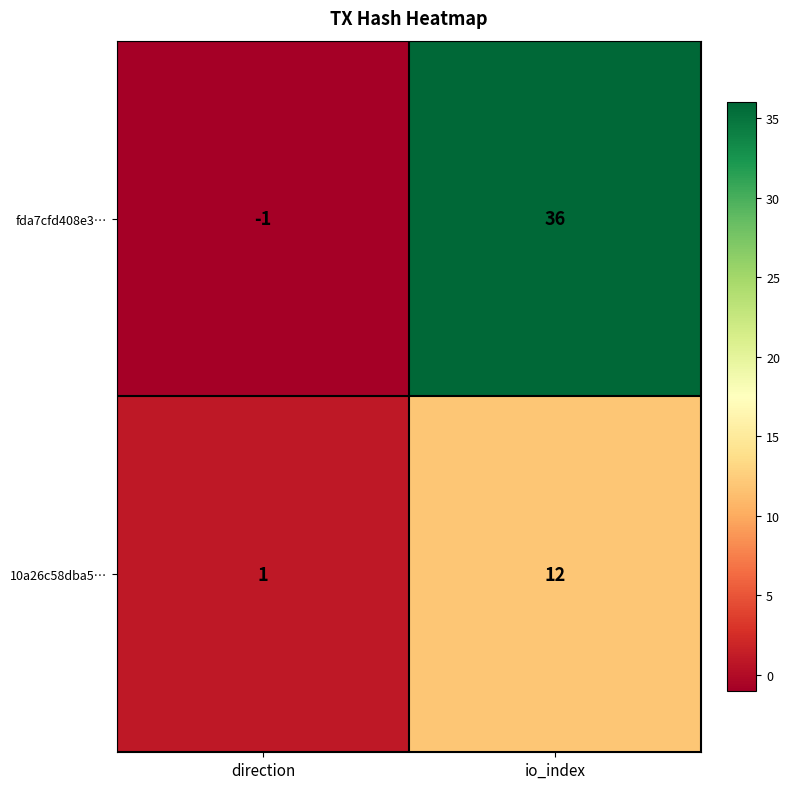

At how many categories does at least one series exceed 13?

1